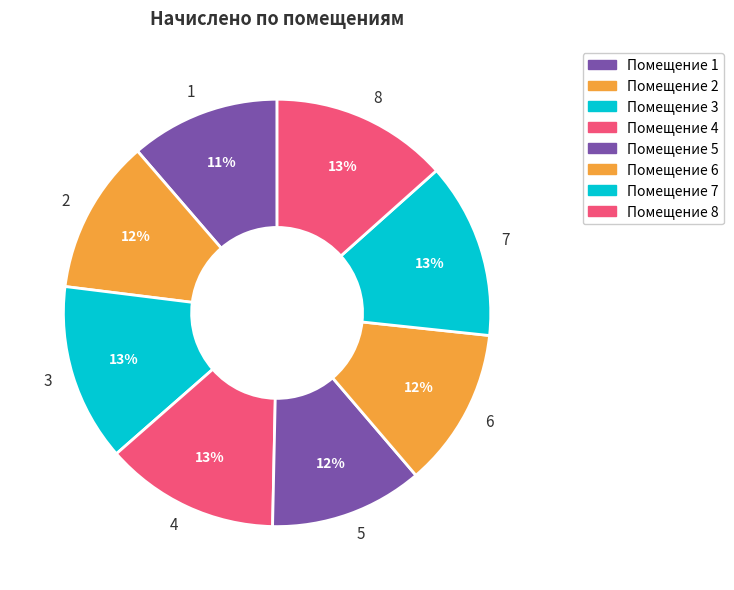

The 4 slice represents 13% of the pie. True or false?

True